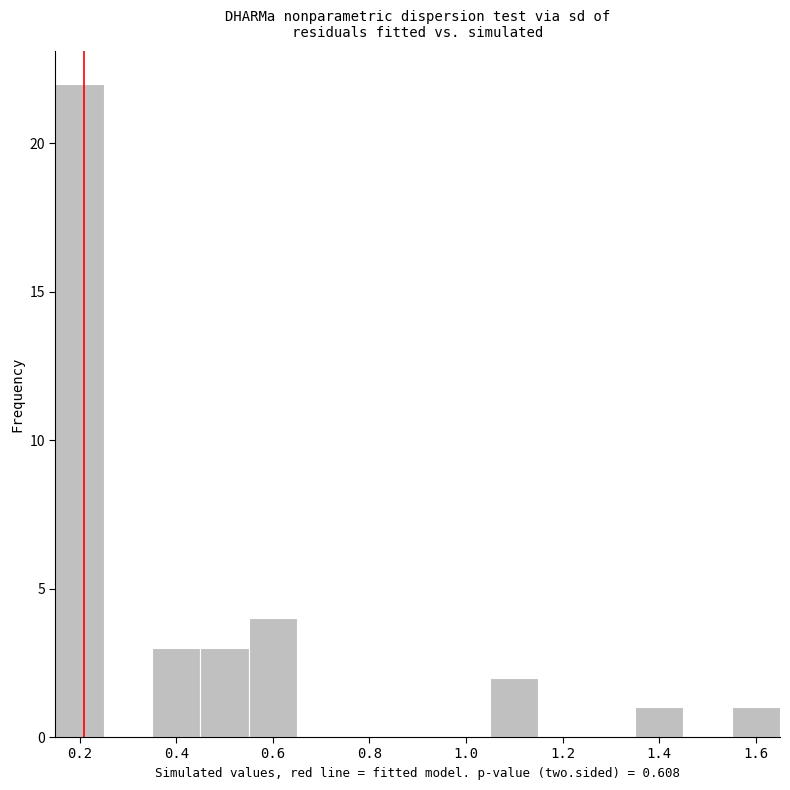

How tall is the bar that spans 0.15 to 0.25 on the x-axis? Neither the bar edges nor the heights are printed on the chart, so give them approximately, as read against the axes.

22